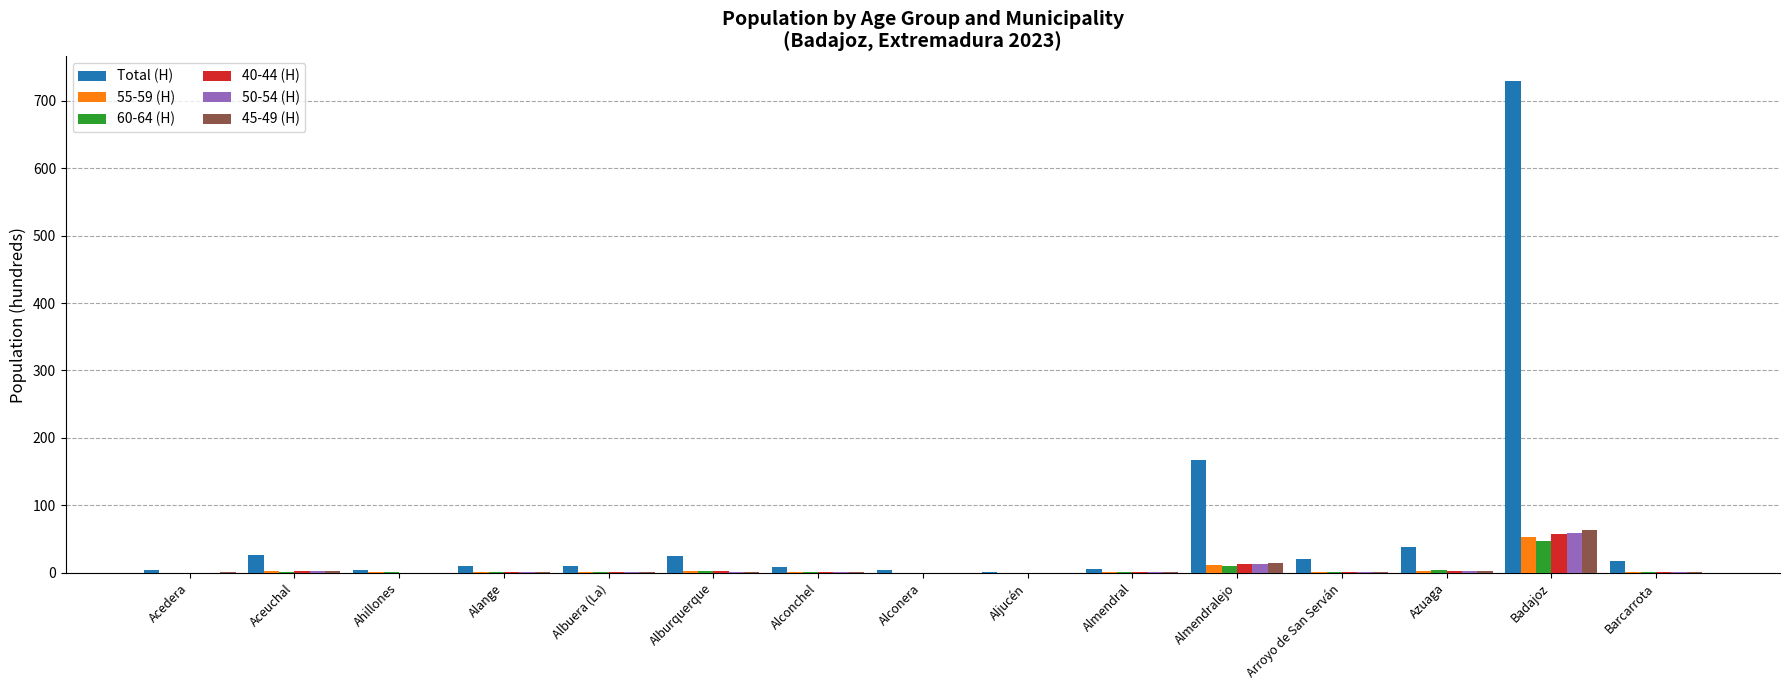

The value of 50-54 (H) at Badajoz is 58.7. True or false?

True